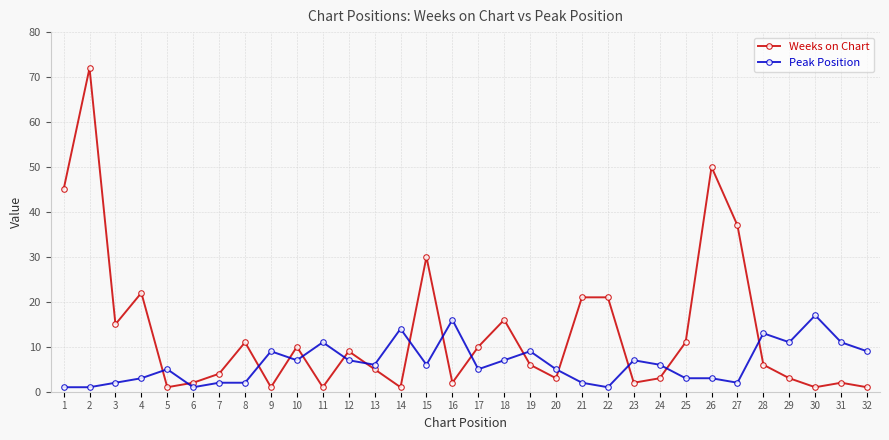

At how many categories does at least one series exceed 48?

2